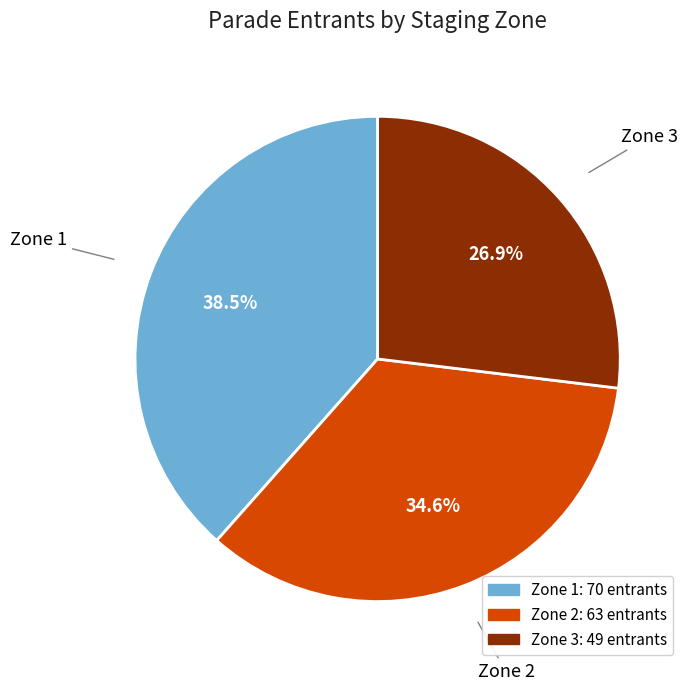

How many segments does this pie chart have?

3